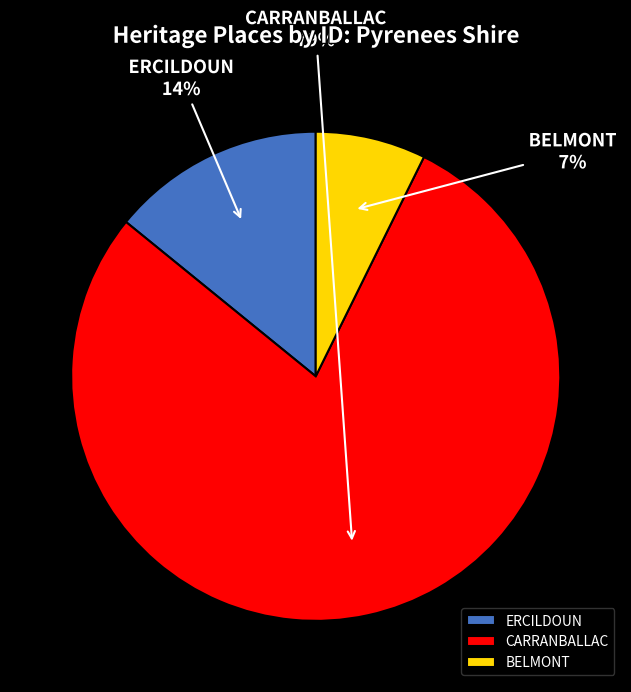

True or false: ERCILDOUN accounts for 14% of the total.

True